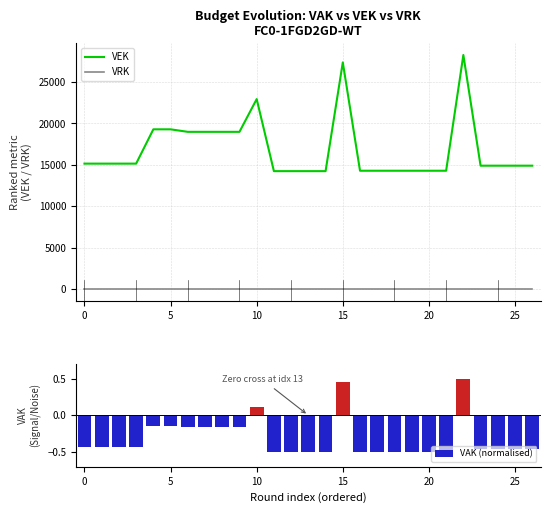

How many negative values does the VAK (normalised) series have?

24